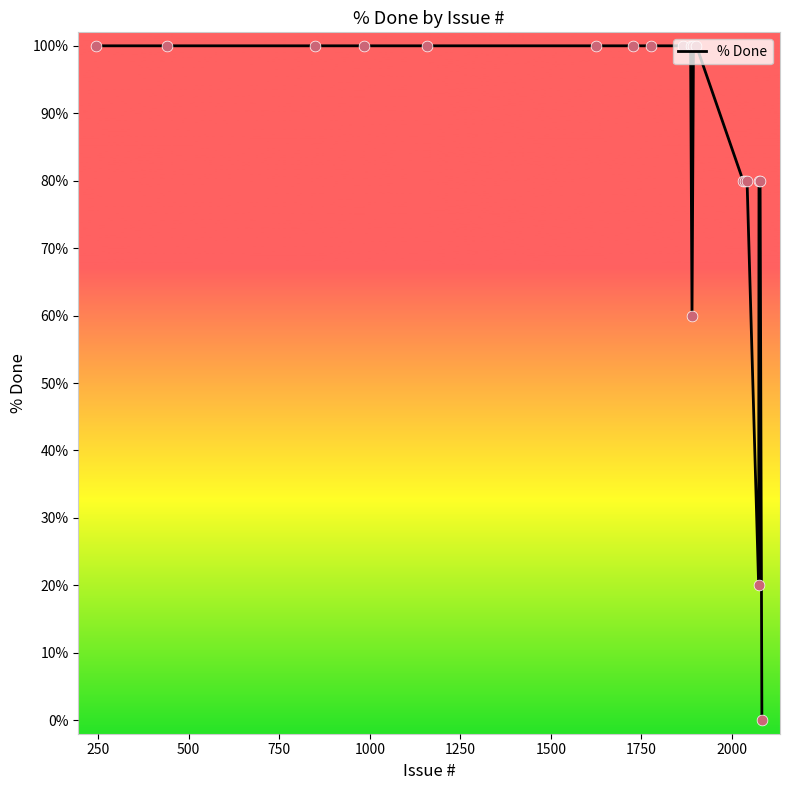

What is the greatest value displayed?

100